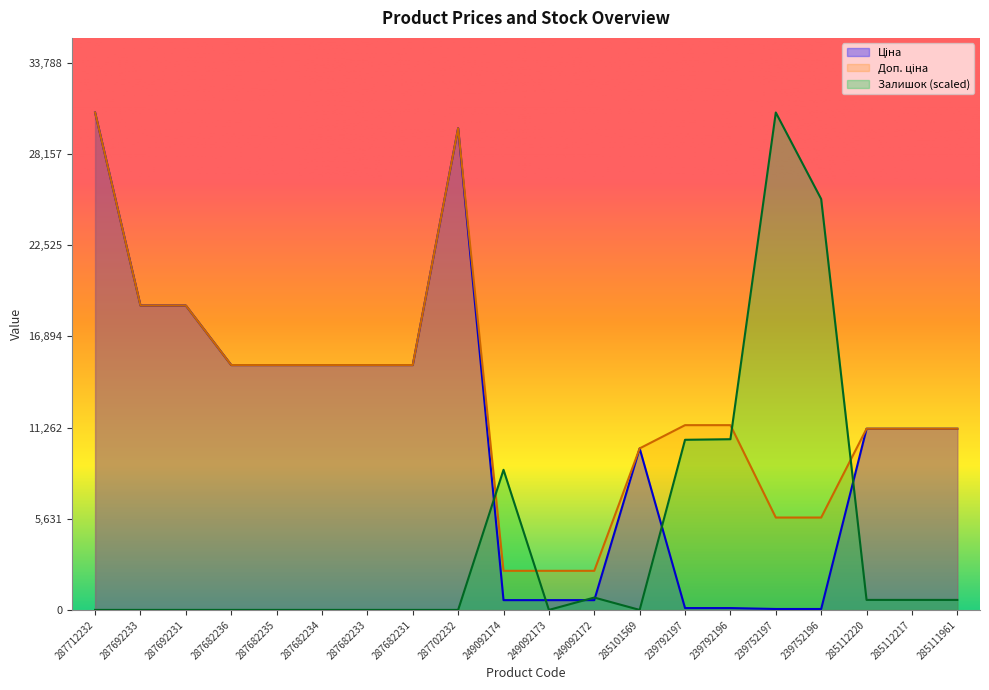

Is the value of Залишок at 287682231 greater than the value of Ціна at 287702232?

No